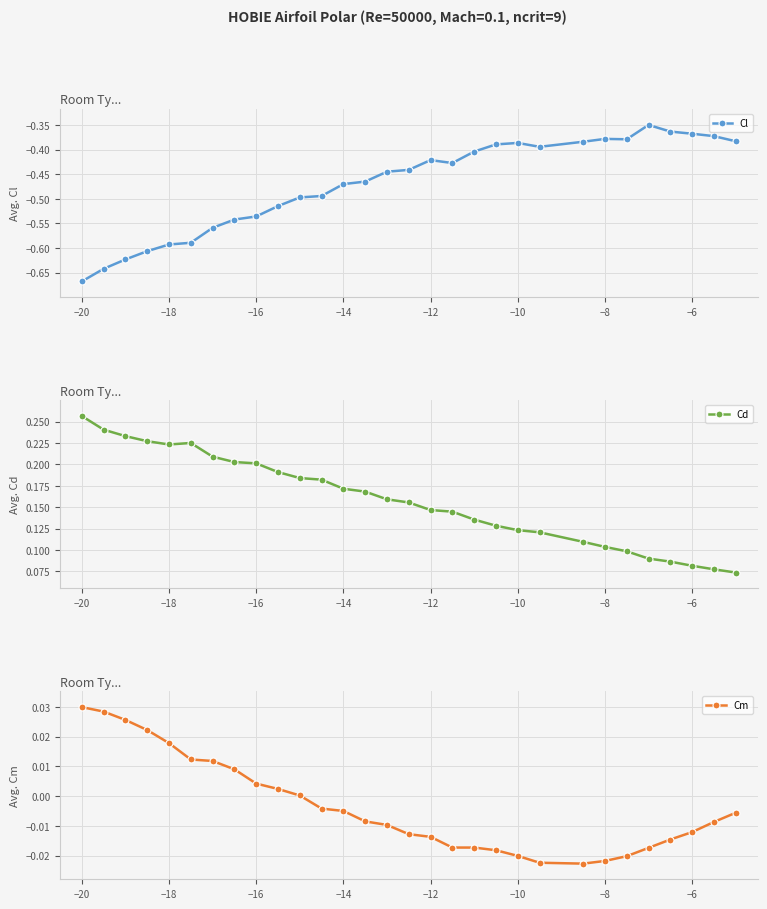

Is it true that Cd equals 0.2 at −12?

False